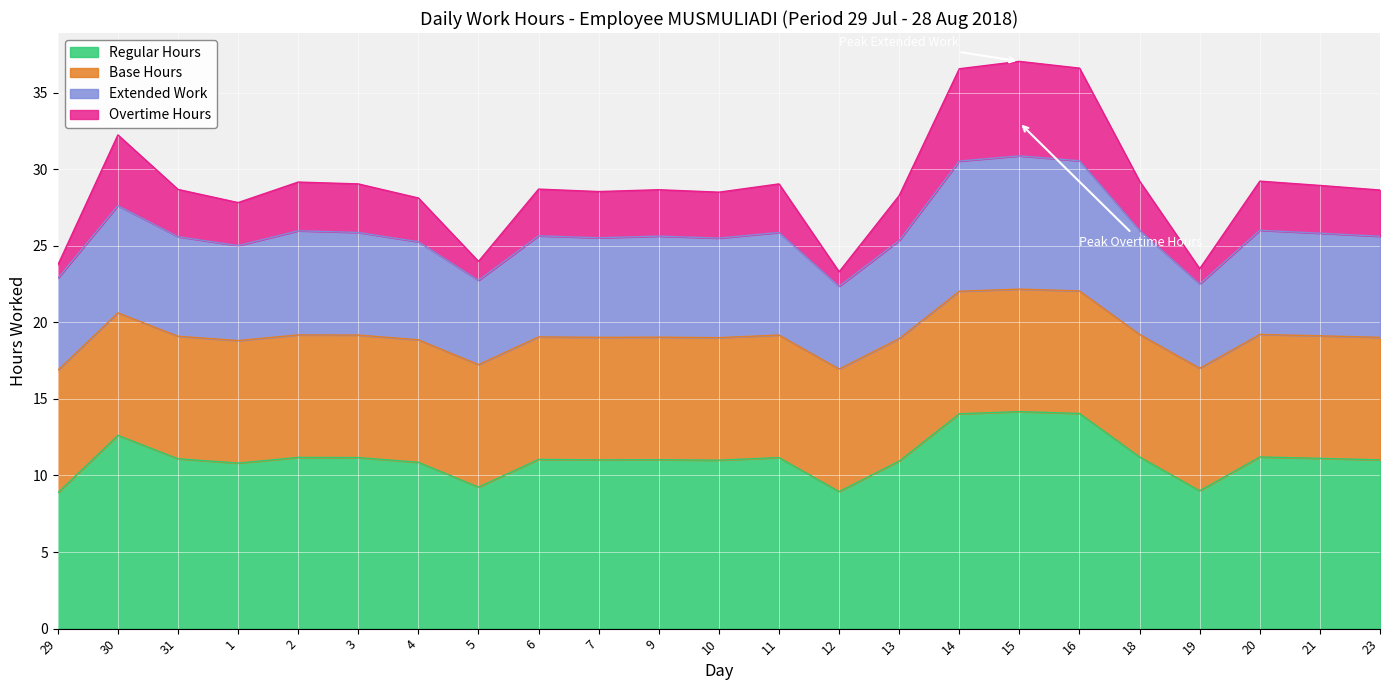

List the labels in order of Overtime Hours value, smallest first.

29, 12, 19, 5, 1, 4, 13, 10, 7, 23, 9, 6, 31, 21, 3, 11, 2, 18, 20, 30, 14, 16, 15